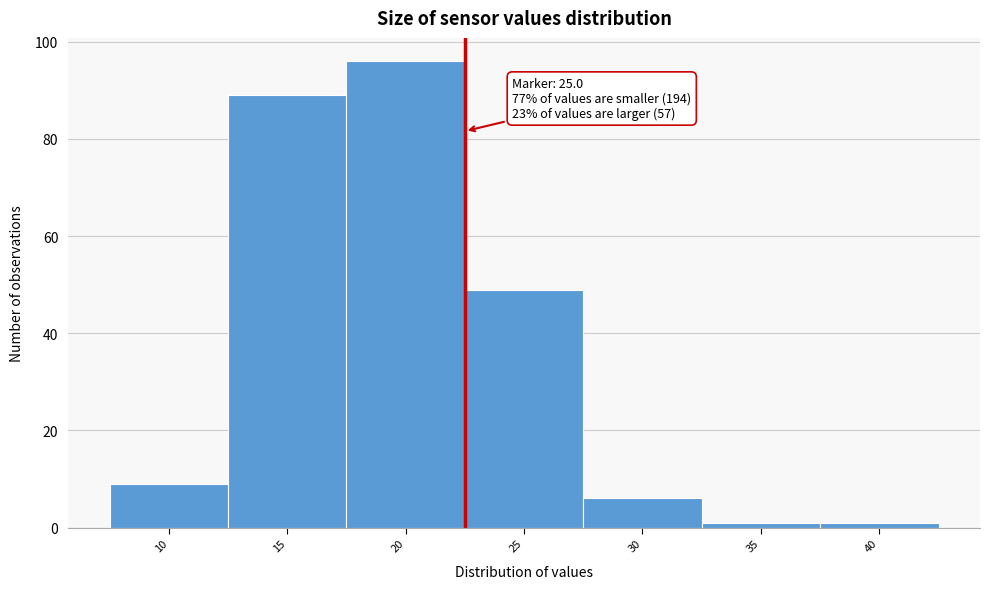

Reading right to left, extract all data points from this chart.

1	1	6	49	96	89	9